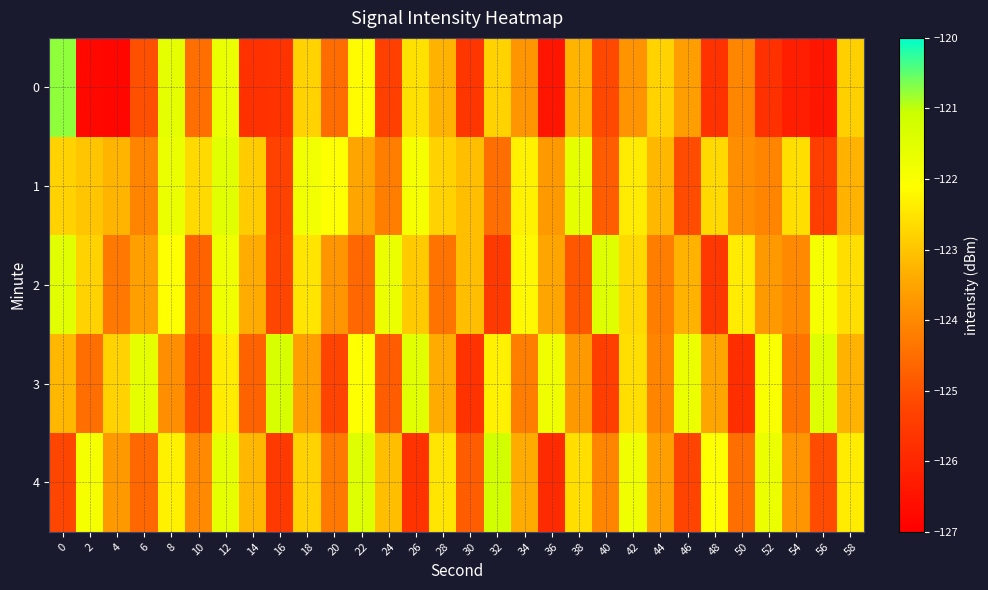

At 38, list the series in order from largest to smallest.

1, 4, 0, 3, 2